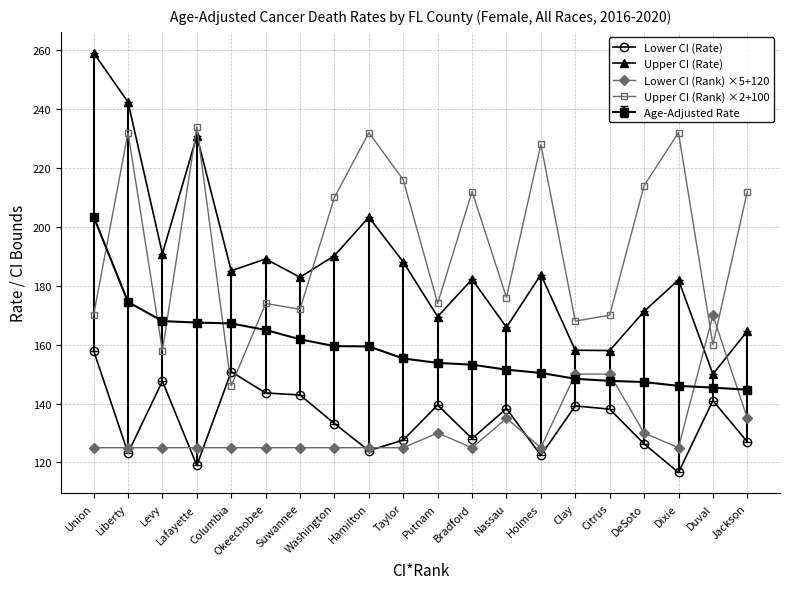

What is the approximate value of Upper CI (Rate) at Taylor?

188.1